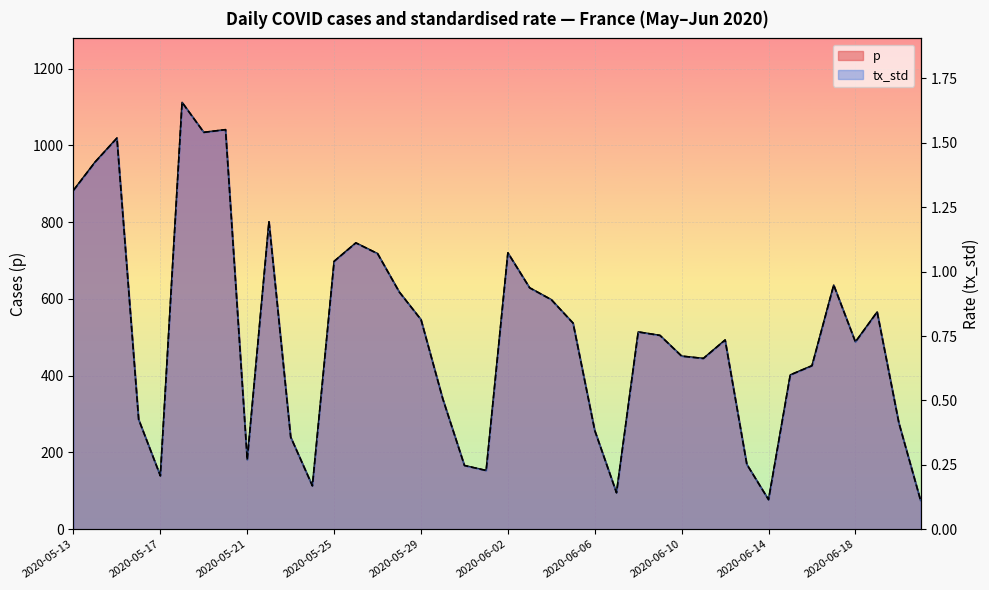

In tx_std, how many points are higher than both neighbors (excluding endpoints)?

10